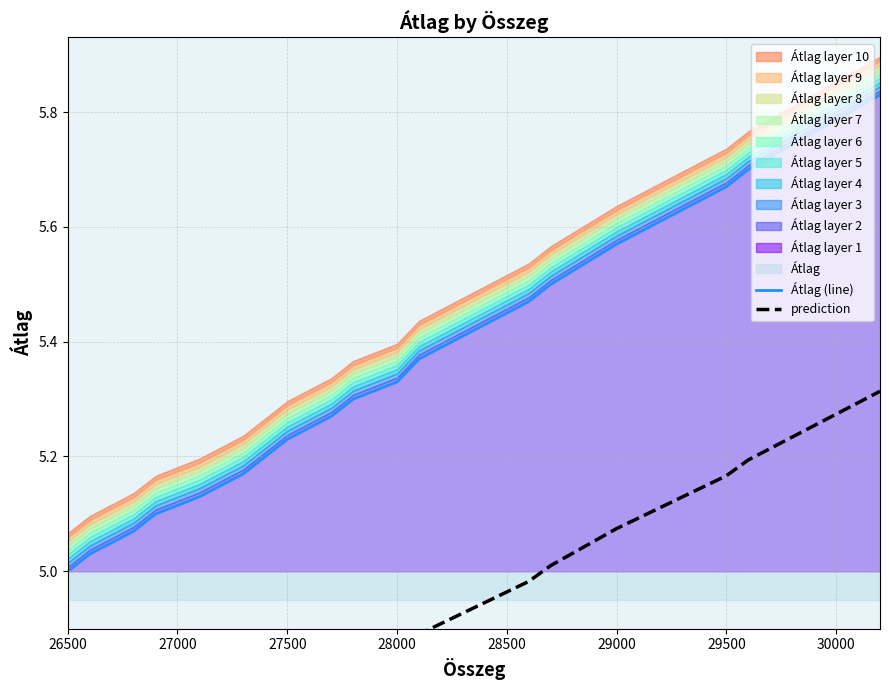

The prediction series shows 1.3 at 28000. True or false?

False